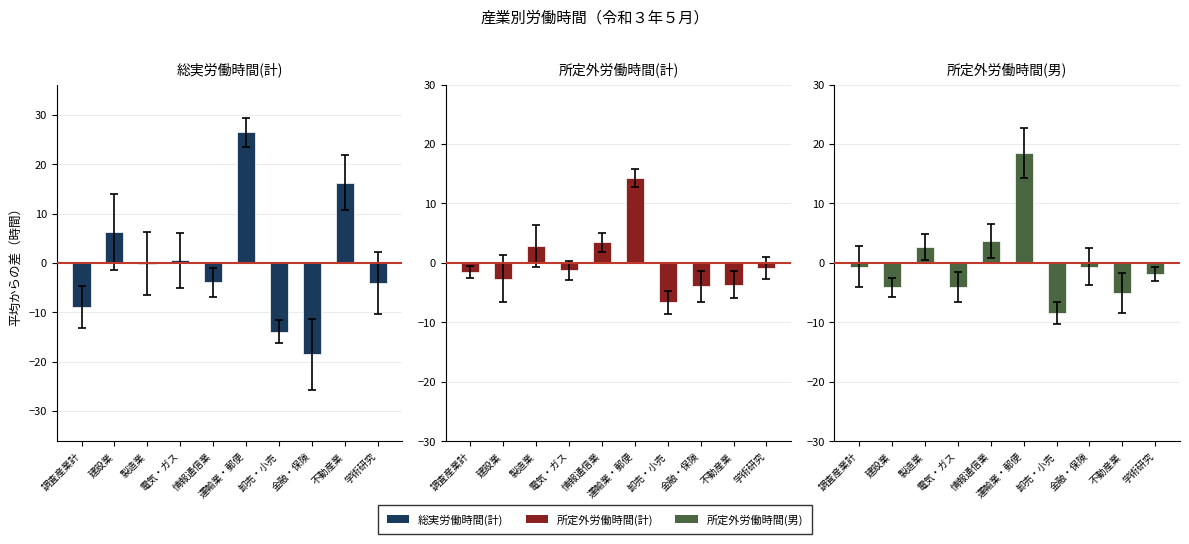

What are all the series names shown in the legend?

総実労働時間(計), 所定外労働時間(計), 所定外労働時間(男)